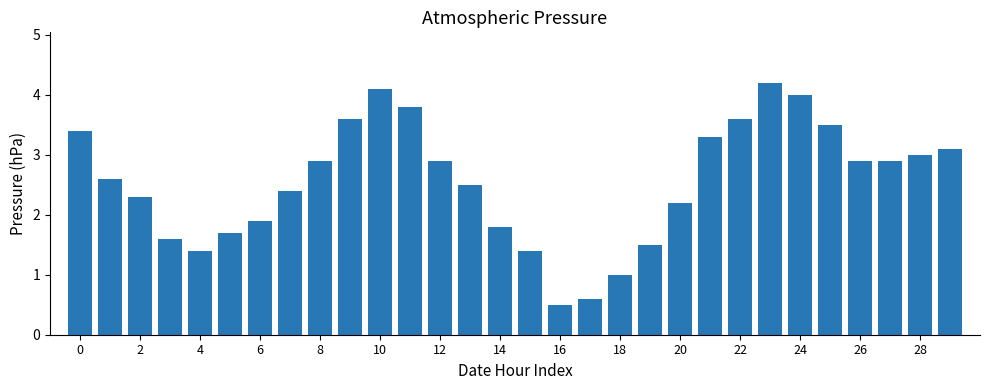

Reading left to right, what are all the values shown in this chart?

3.4	2.6	2.3	1.6	1.4	1.7	1.9	2.4	2.9	3.6	4.1	3.8	2.9	2.5	1.8	1.4	0.5	0.6	1.0	1.5	2.2	3.3	3.6	4.2	4.0	3.5	2.9	2.9	3.0	3.1